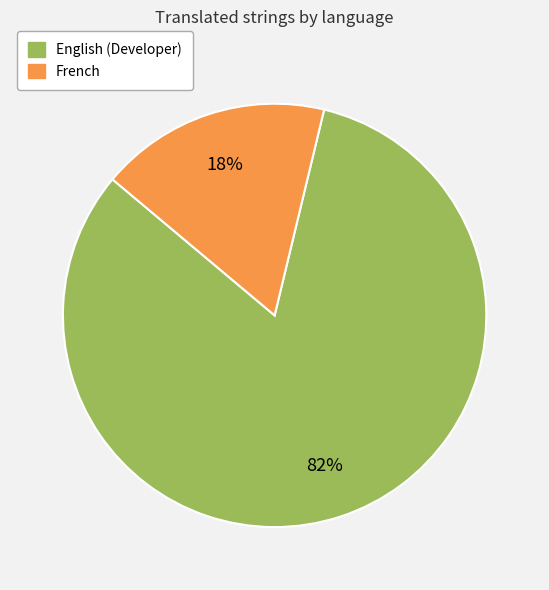

To the nearest percent, what is the average slice percentage?

50%